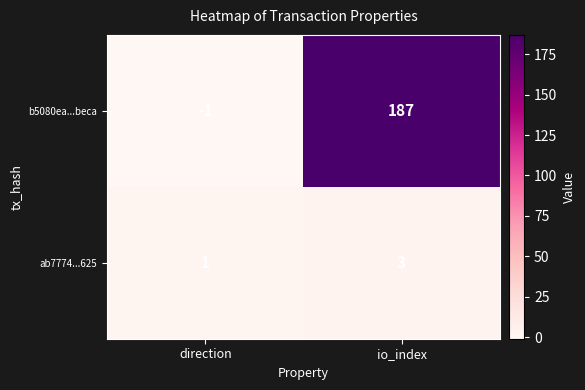

Which series changed the most between direction and io_index?

b5080ea...beca